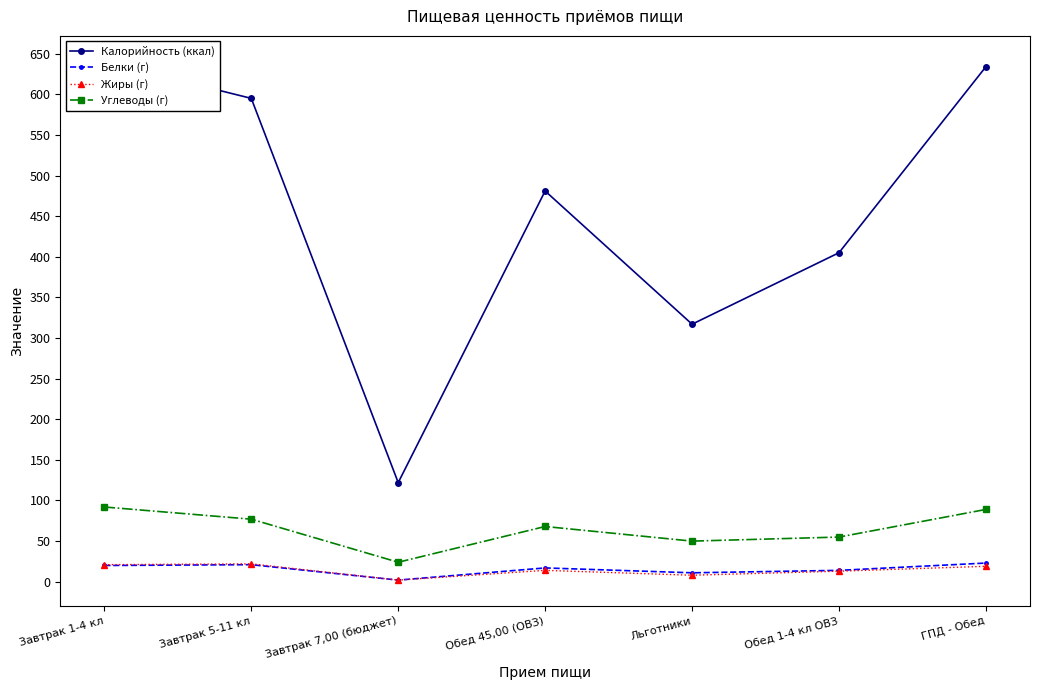

What is the sum of the Жиры (г) values at ГПД - Обед and Льготники?

27